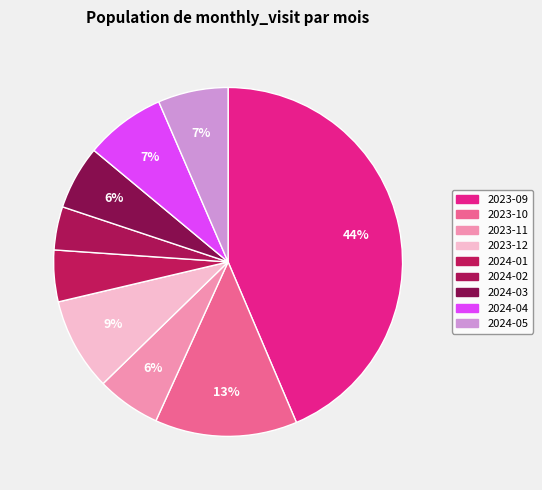

Is it true that 2024-02 is 1% of the pie?

False